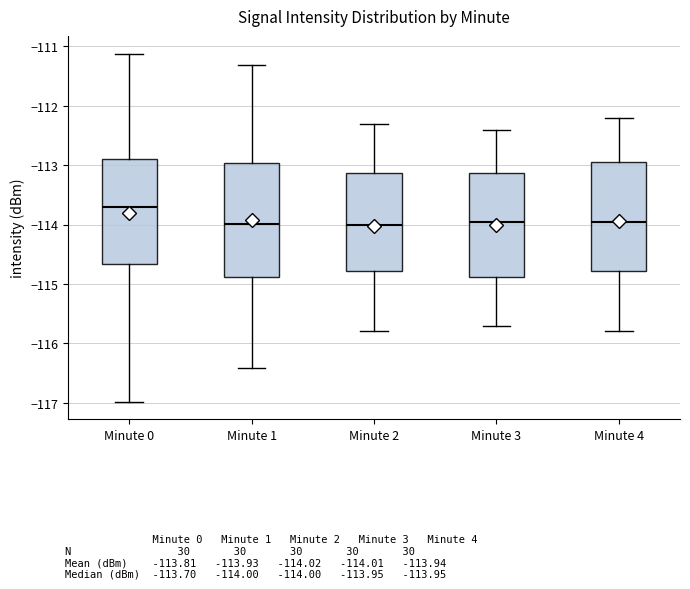

Which box's median line is the highest?

Minute 0